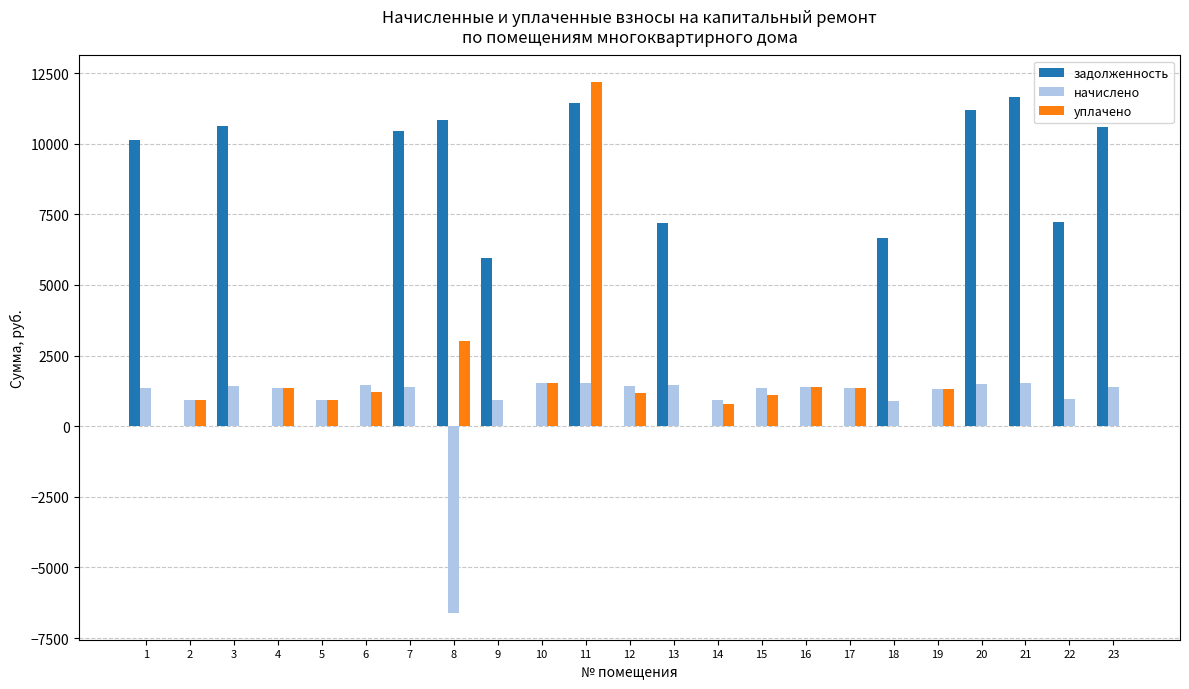

Is the value of задолженность at 9 greater than the value of уплачено at 8?

Yes